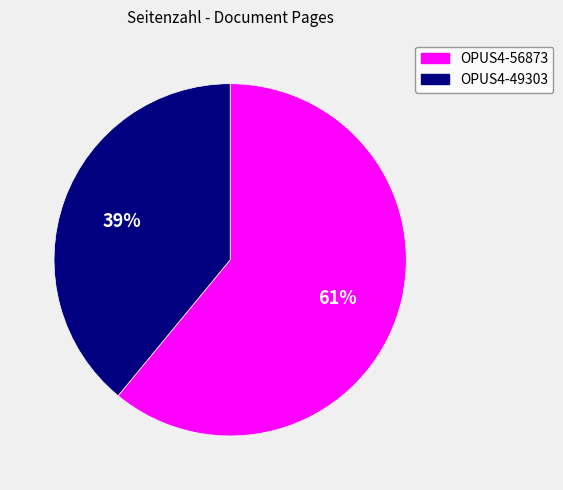

The OPUS4-56873 slice represents 47% of the pie. True or false?

False